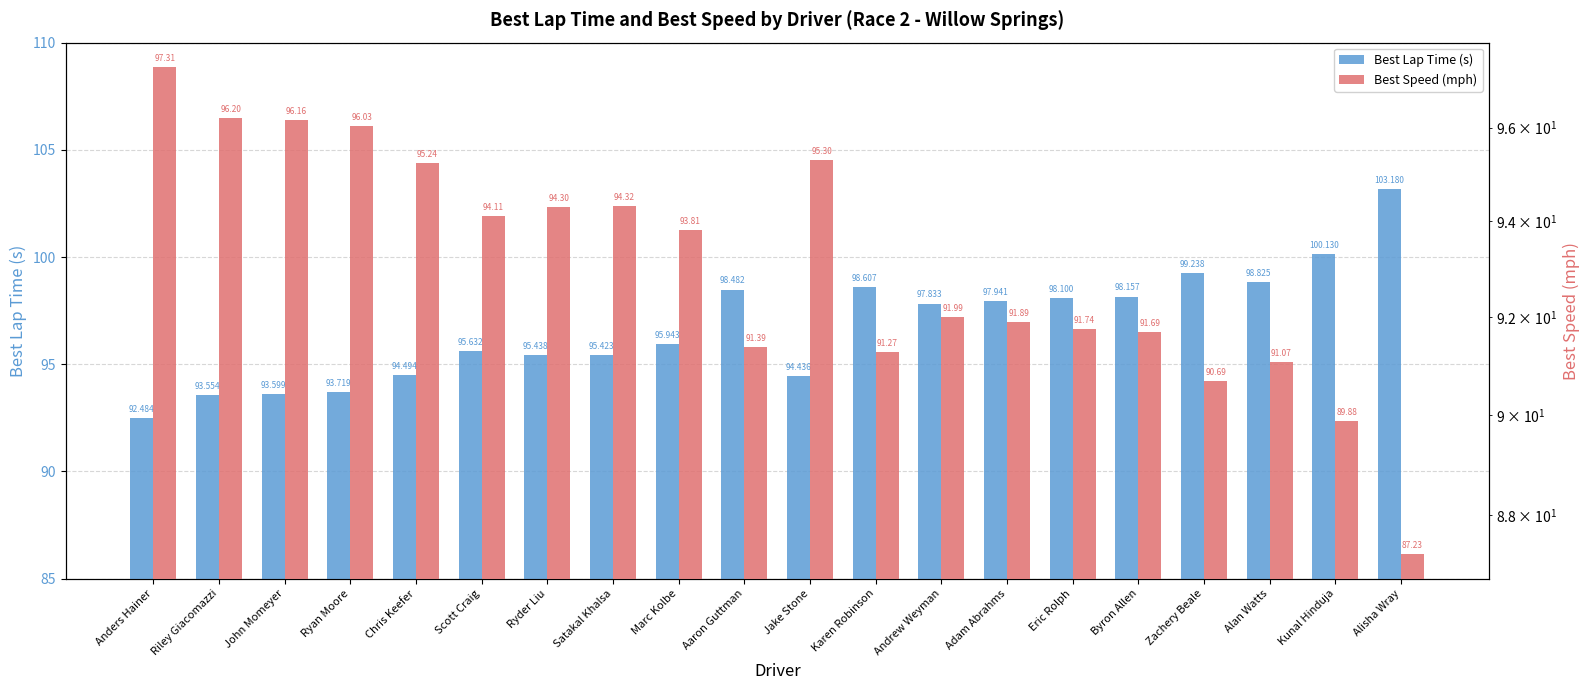

The Best Lap Time (s) series shows 124.6 at Jake Stone. True or false?

False